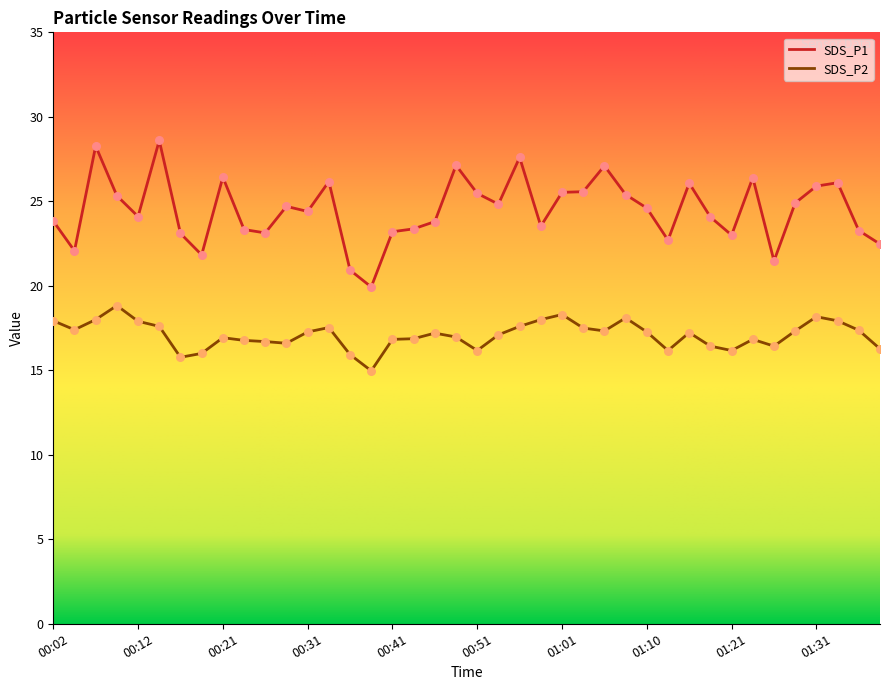

Which series has the largest total across all categories?

SDS_P1